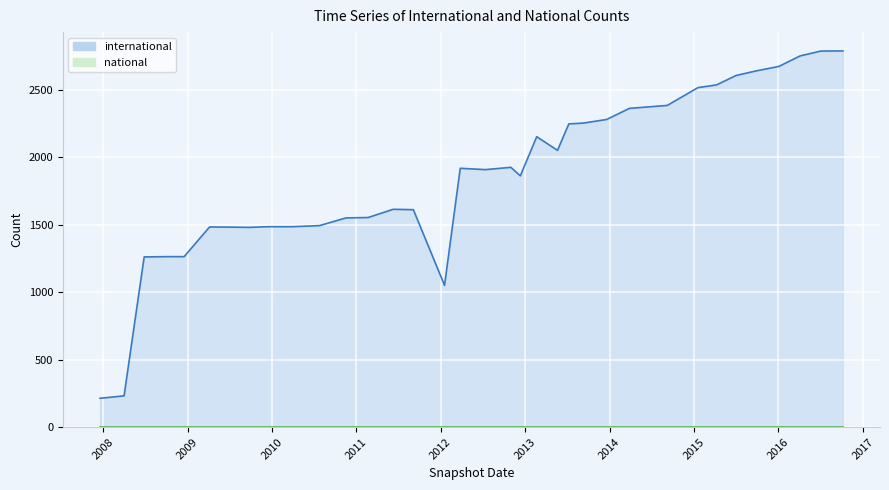

At how many categories does at least one series exceed 1967?

15